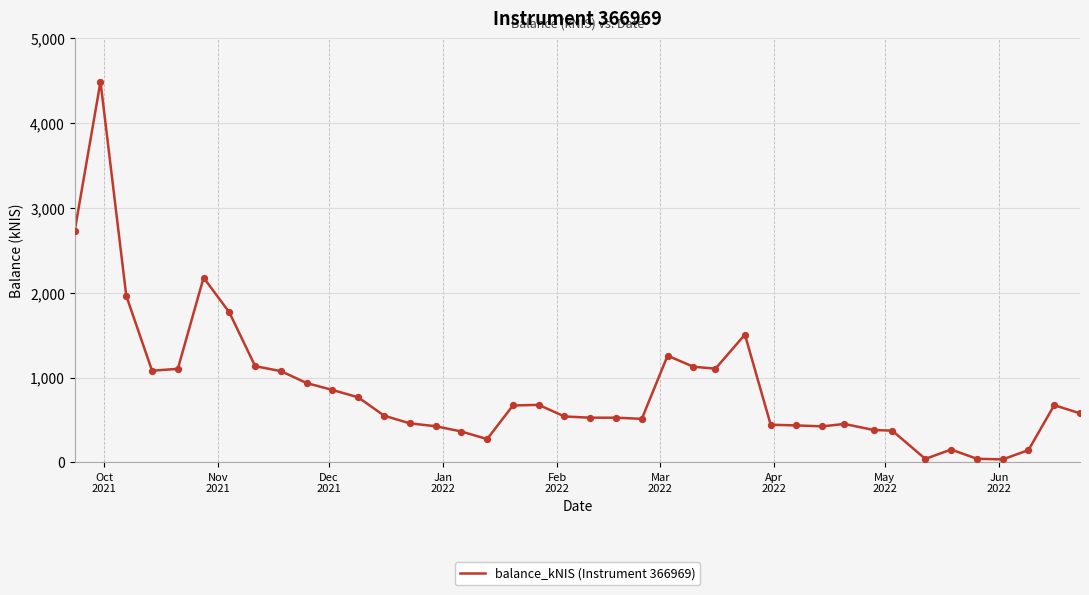

What is the maximum value shown in the chart?

4488.4